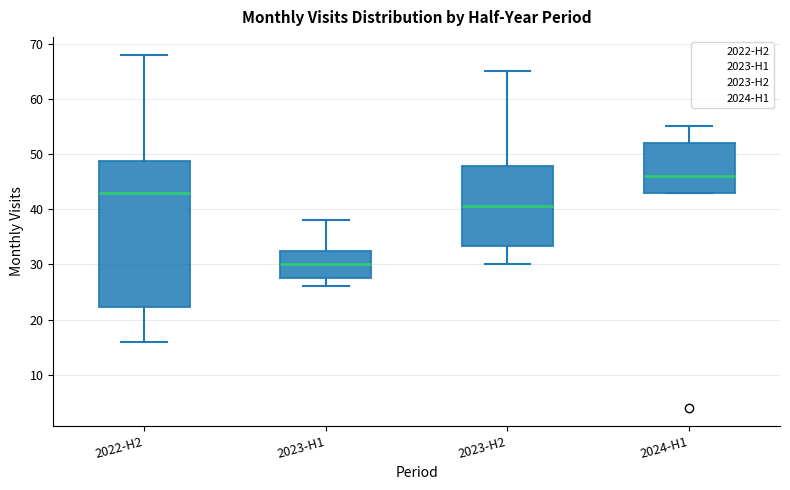

Which box is the tallest, from its lower edge to its upper edge?

2022-H2